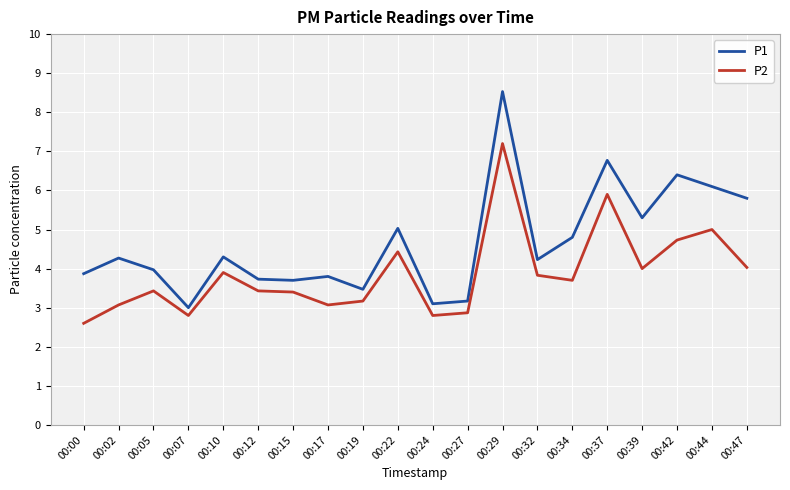

At how many categories does at least one series exceed 7?

1